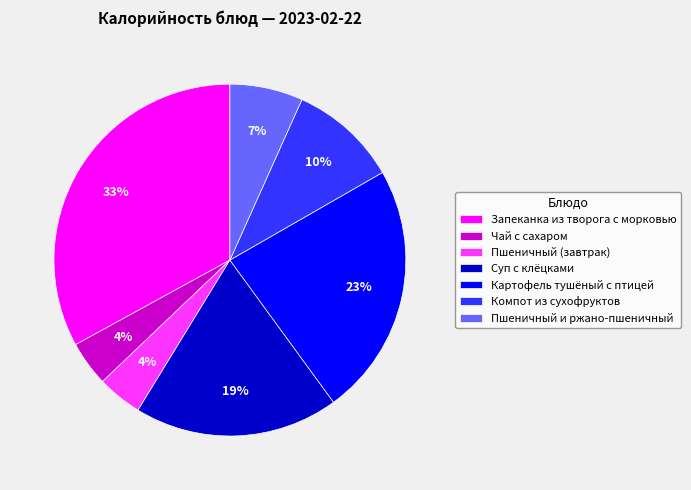

What is the ratio of the value at Пшеничный (завтрак) to the value at Пшеничный и ржано-пшеничный?

0.6